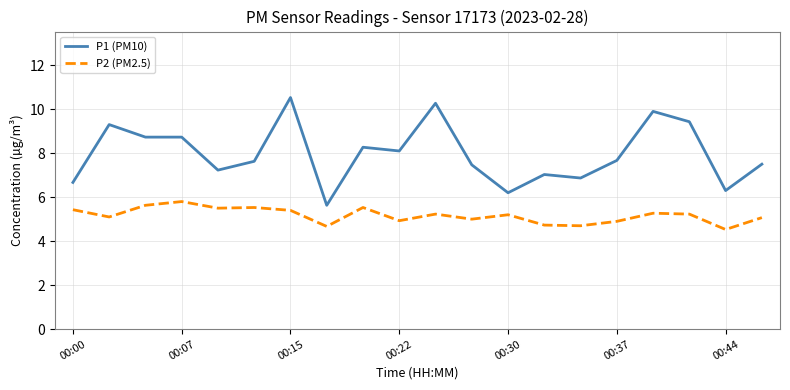

What is the sum of all P1 (PM10) values?

159.5